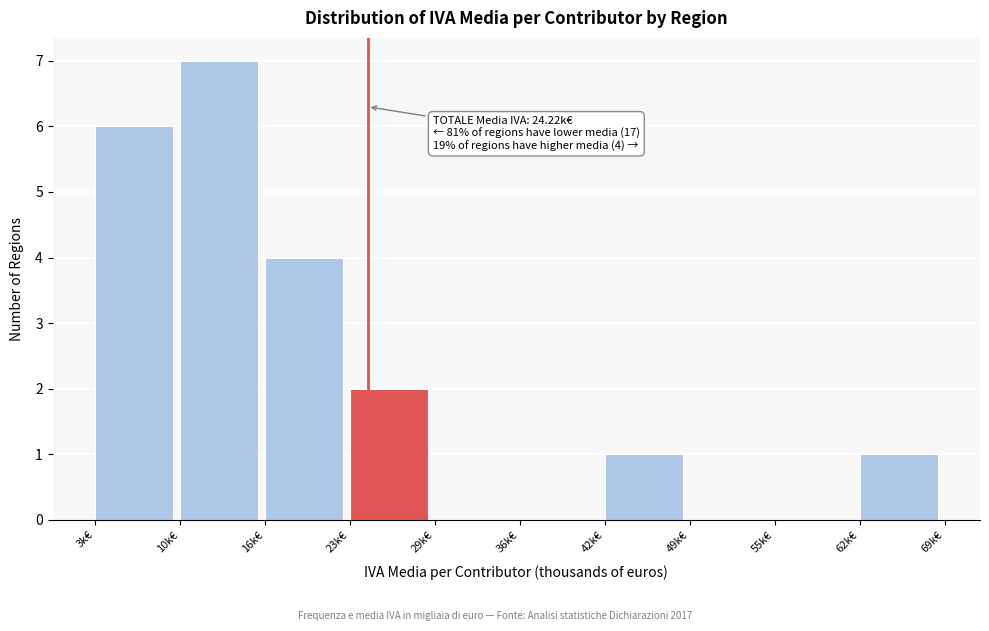

Over which range of the x-axis is the bar tallest?

10 to 16